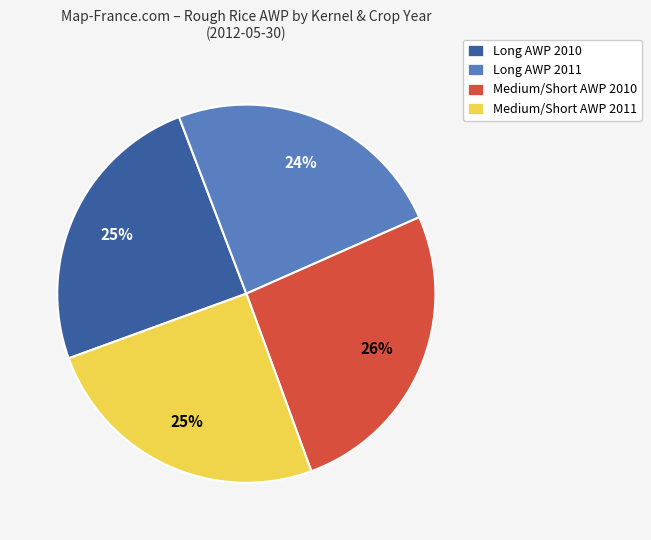

What percentage is the Long AWP 2010 slice, to the nearest percent?

25%